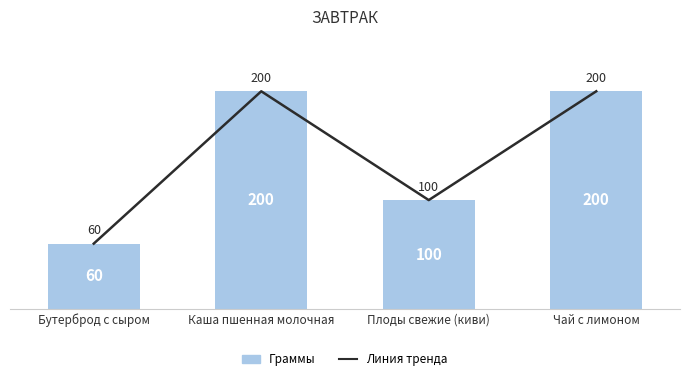

How many Граммы values are between 100 and 200?

3